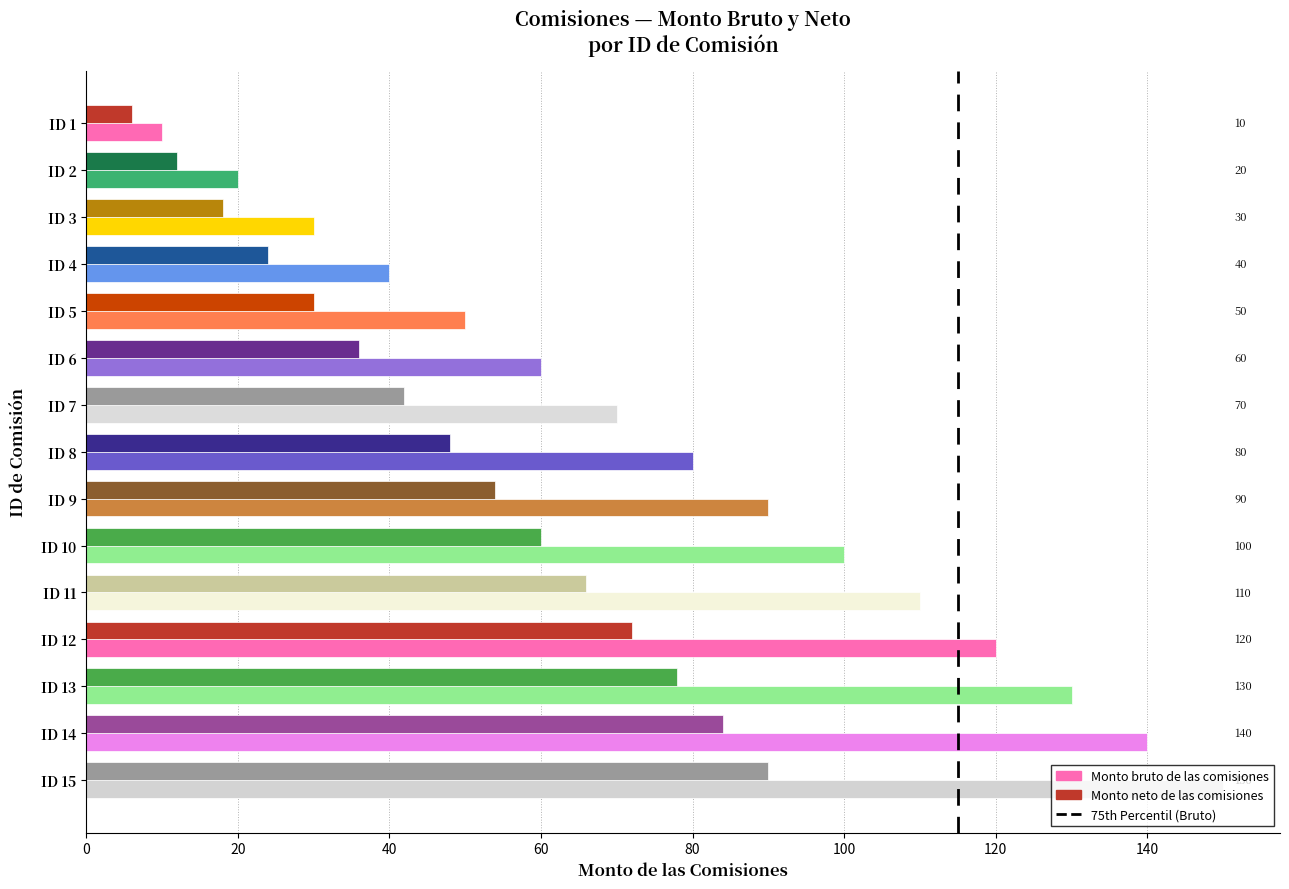

List the labels in order of Monto bruto de las comisiones value, smallest first.

ID 1, ID 2, ID 3, ID 4, ID 5, ID 6, ID 7, ID 8, ID 9, ID 10, ID 11, ID 12, ID 13, ID 14, ID 15